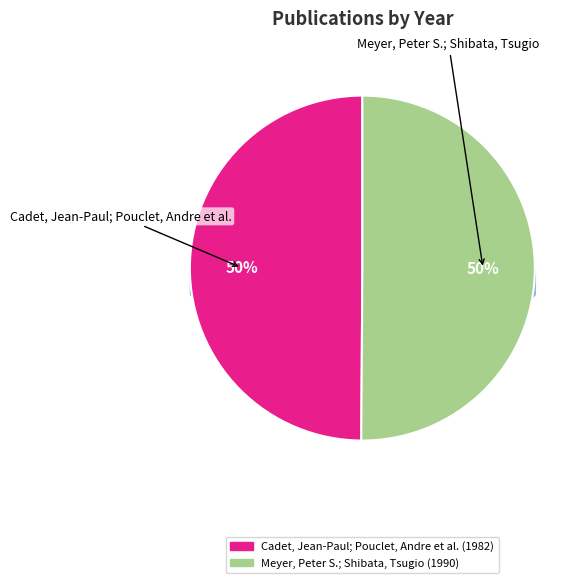

What is the ratio of the value at Meyer, Peter S.; Shibata, Tsugio to the value at Cadet, Jean-Paul; Pouclet, Andre et al.?

1.0